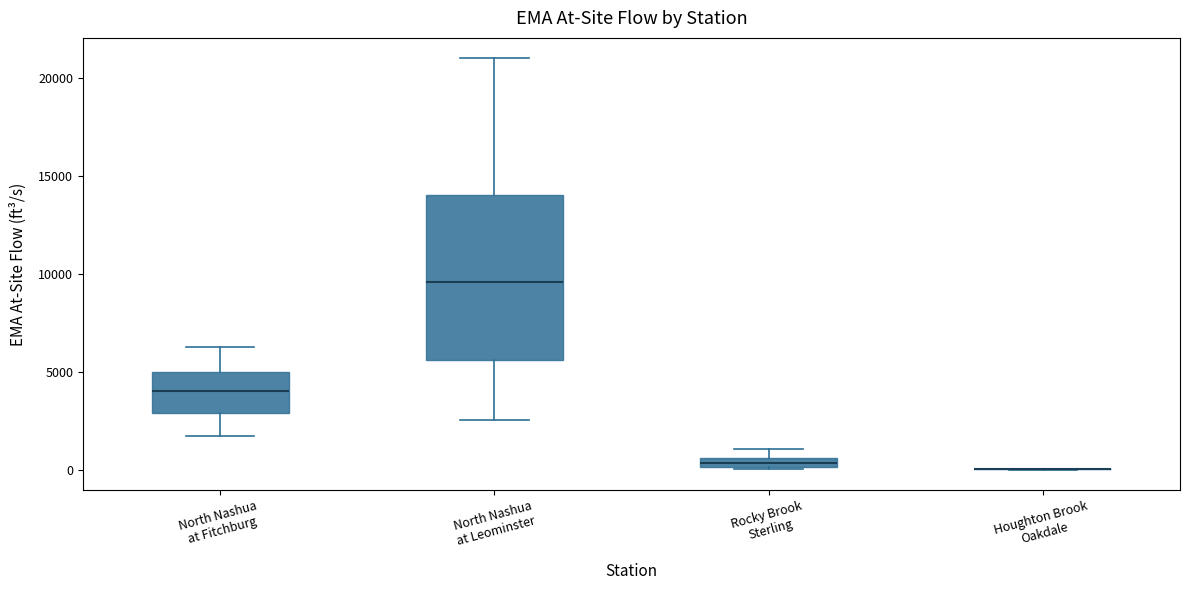

Comparing the boxes themselves (not the whiskers), which one is the tallest?

North Nashua at Leominster